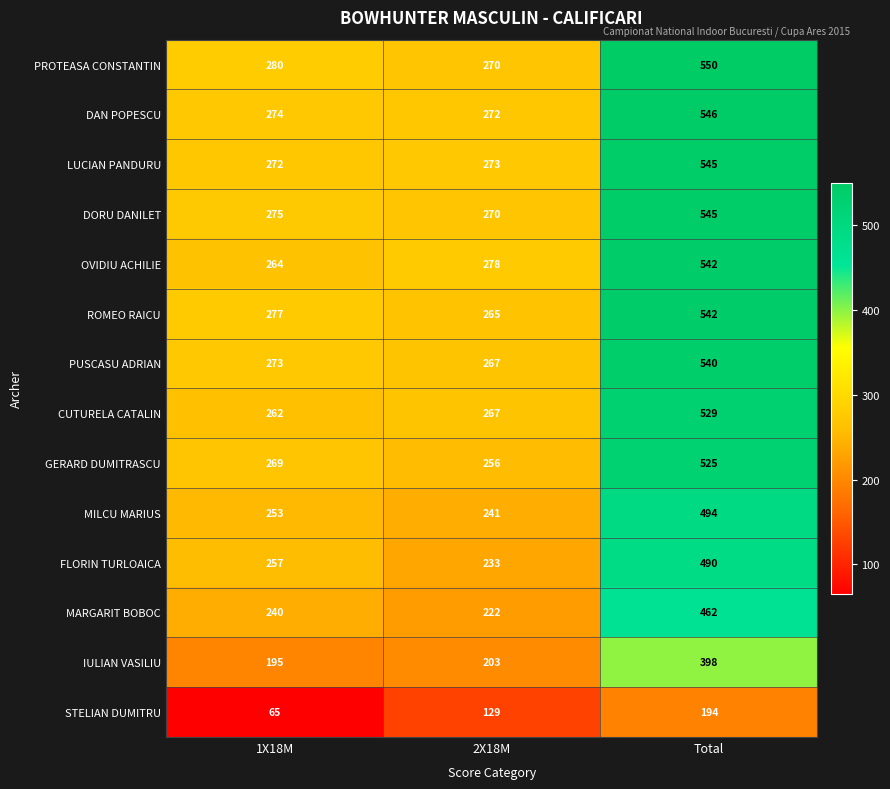

What is the sum of all GERARD DUMITRASCU values?

1050